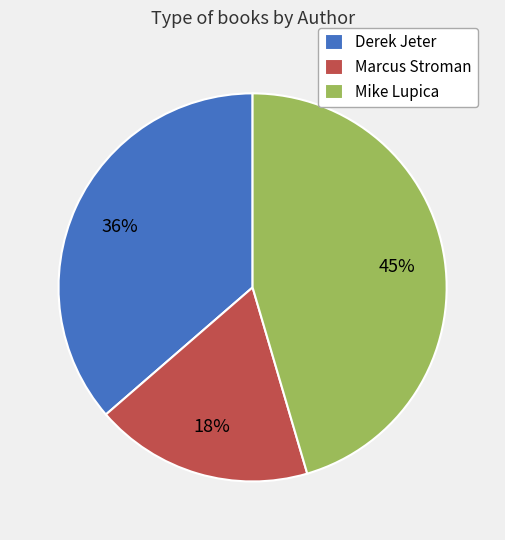

How many segments does this pie chart have?

3